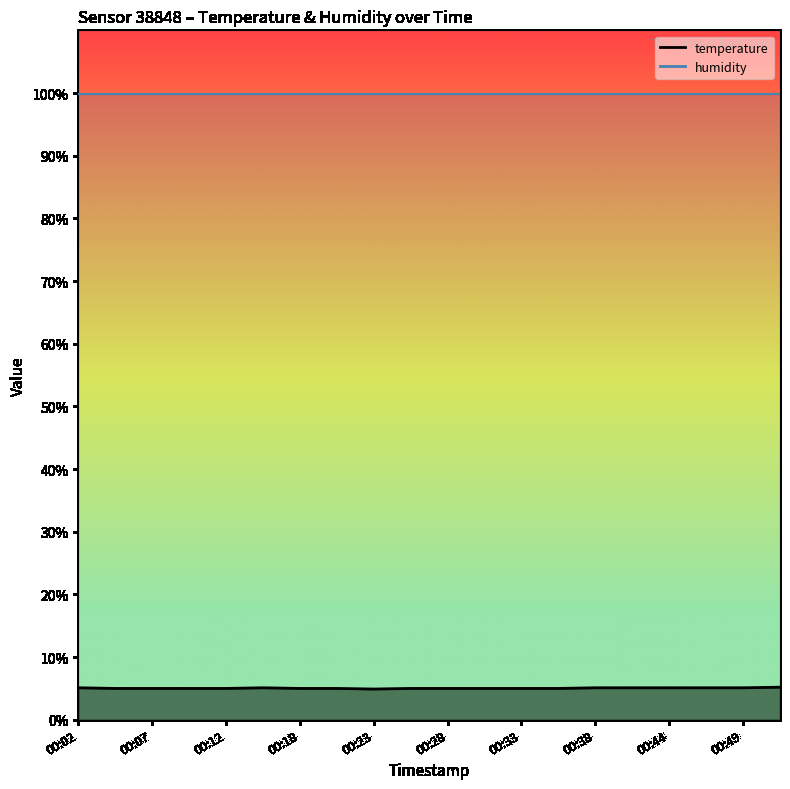

List the labels in order of value, largest first.

00:51, 00:02, 00:15, 00:38, 00:41, 00:44, 00:46, 00:49, 00:04, 00:07, 00:10, 00:12, 00:18, 00:20, 00:25, 00:28, 00:30, 00:33, 00:36, 00:23